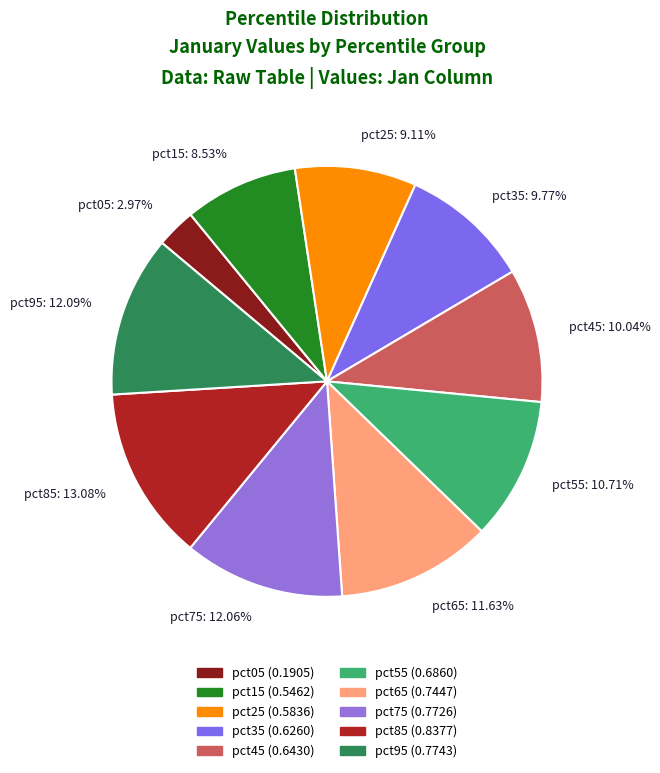

Does pct55 account for over 50% of the chart?

No